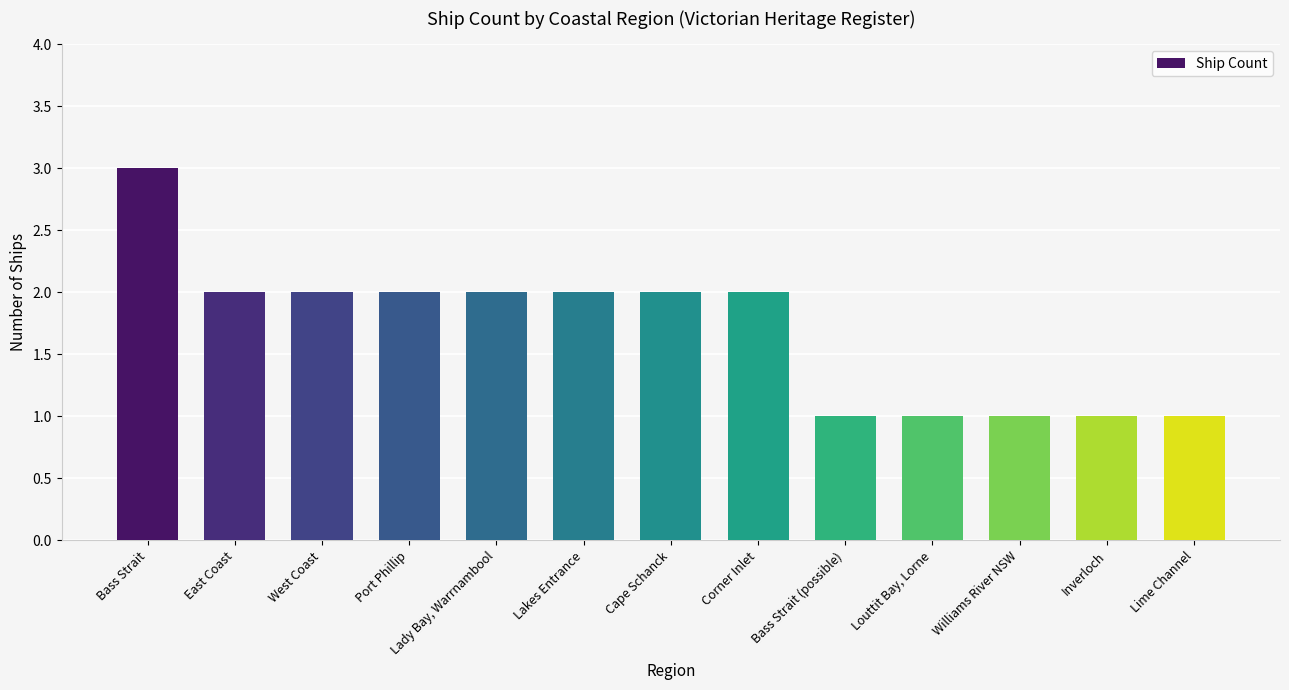

Read the value at Bass Strait (possible).

1